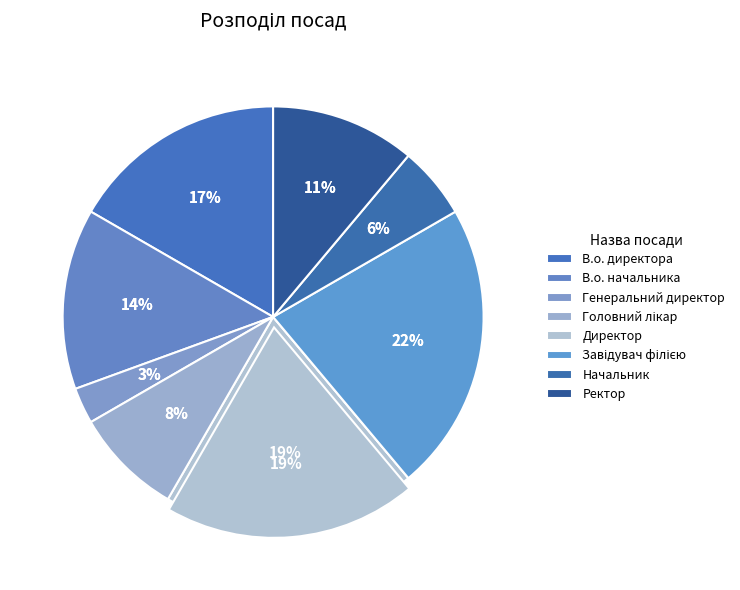

How many segments does this pie chart have?

8